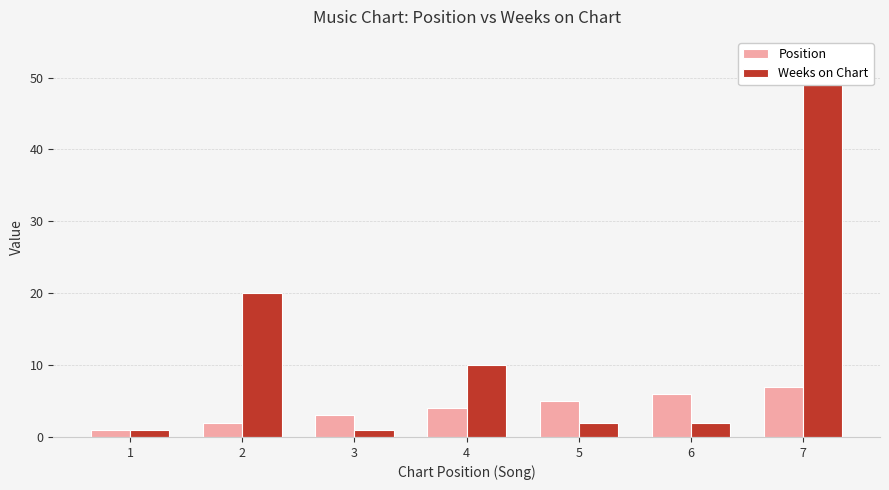

Which has a higher value, 5 or 2?

5